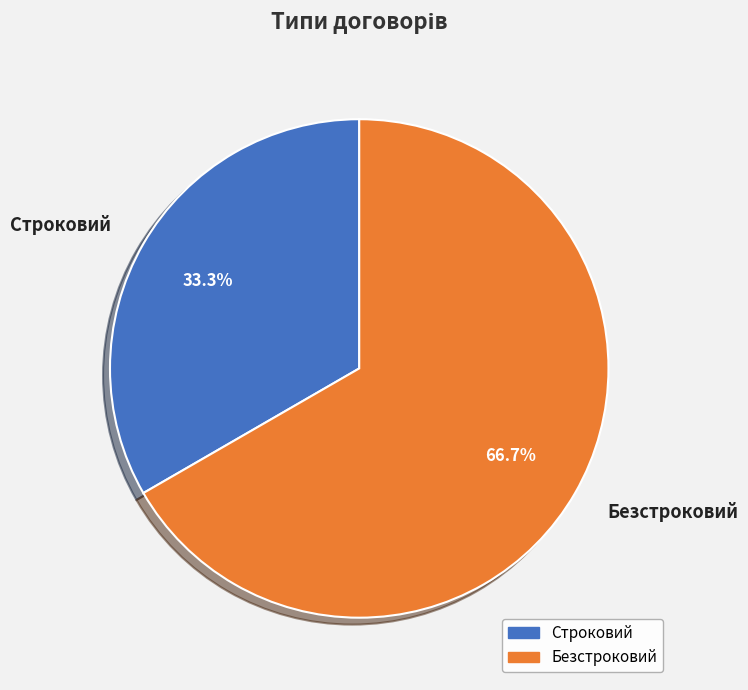

Rank the categories by value from lowest to highest.

Строковий, Безстроковий